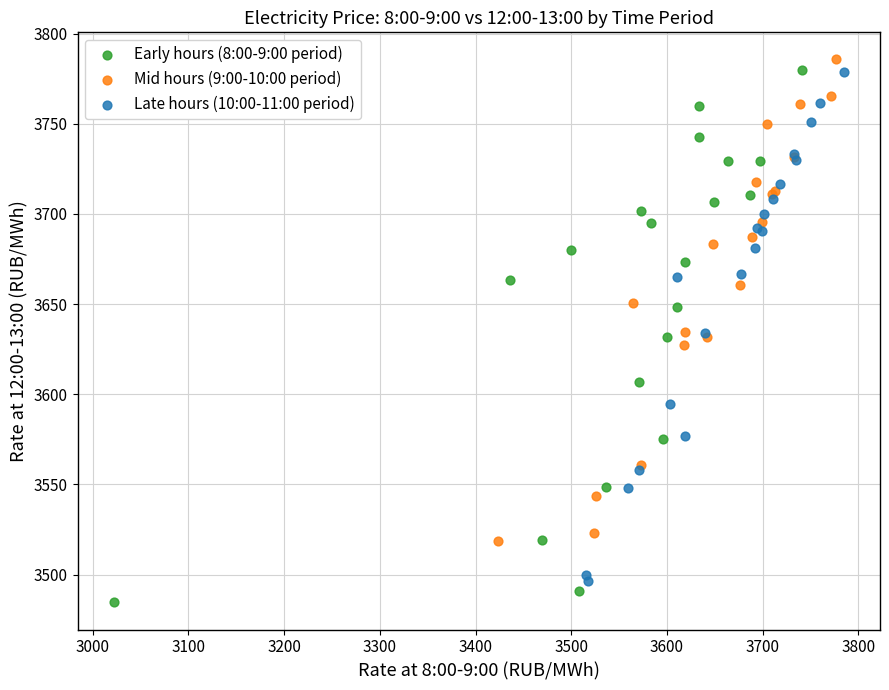

Which series reaches the minimum Y coordinate?

Early hours (8:00-9:00 period)